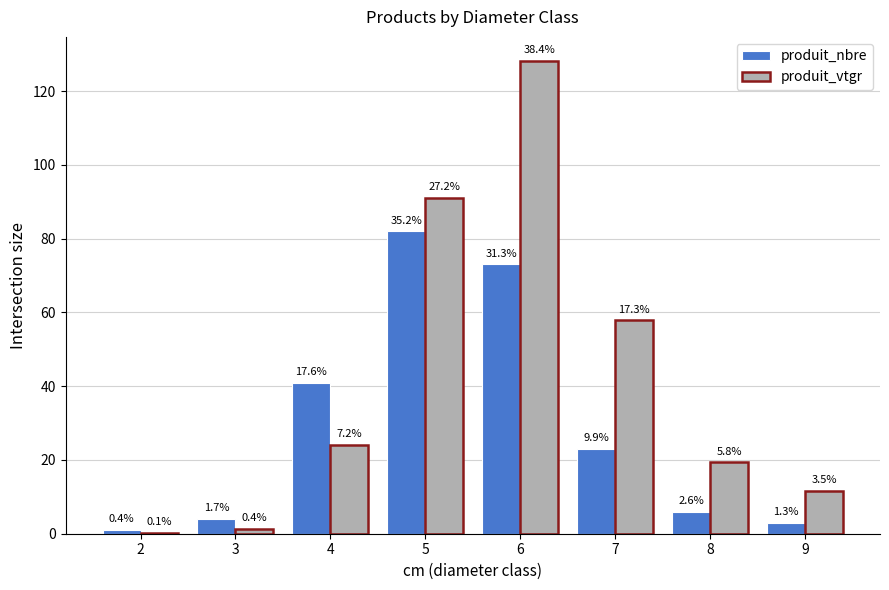

Which series has the largest total across all categories?

produit_vtgr